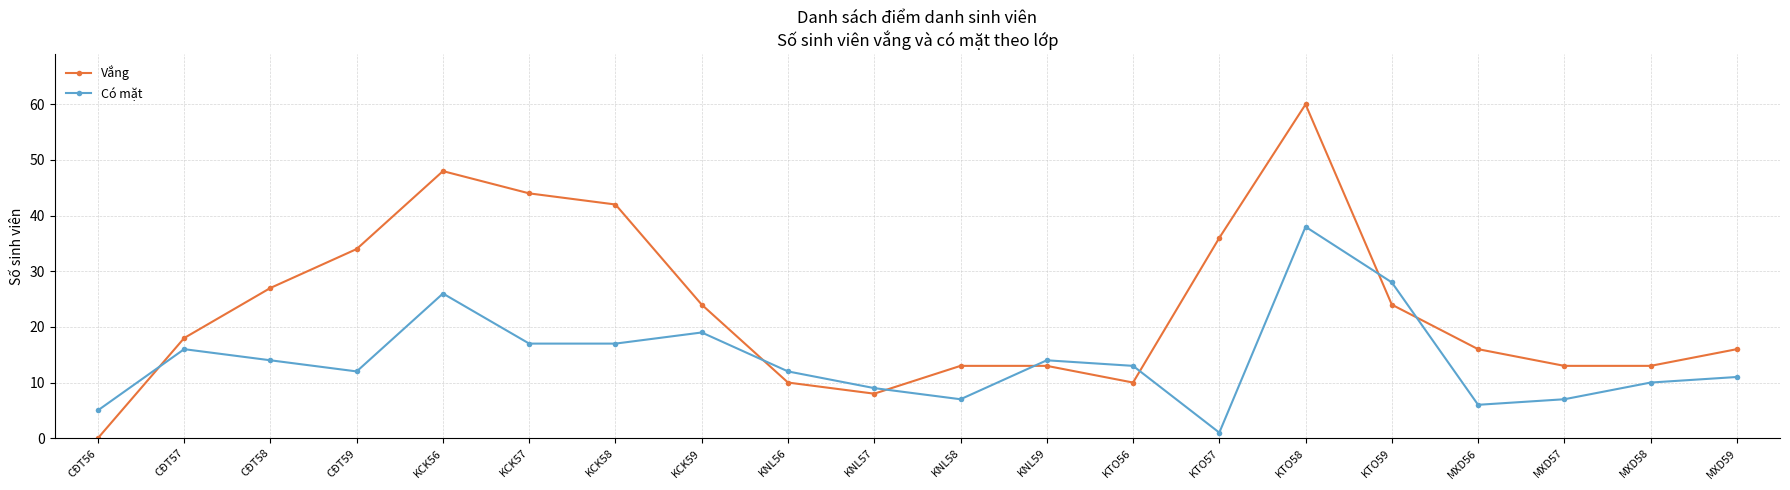

What is the value of the Có mặt point at the 2nd from the left?

16